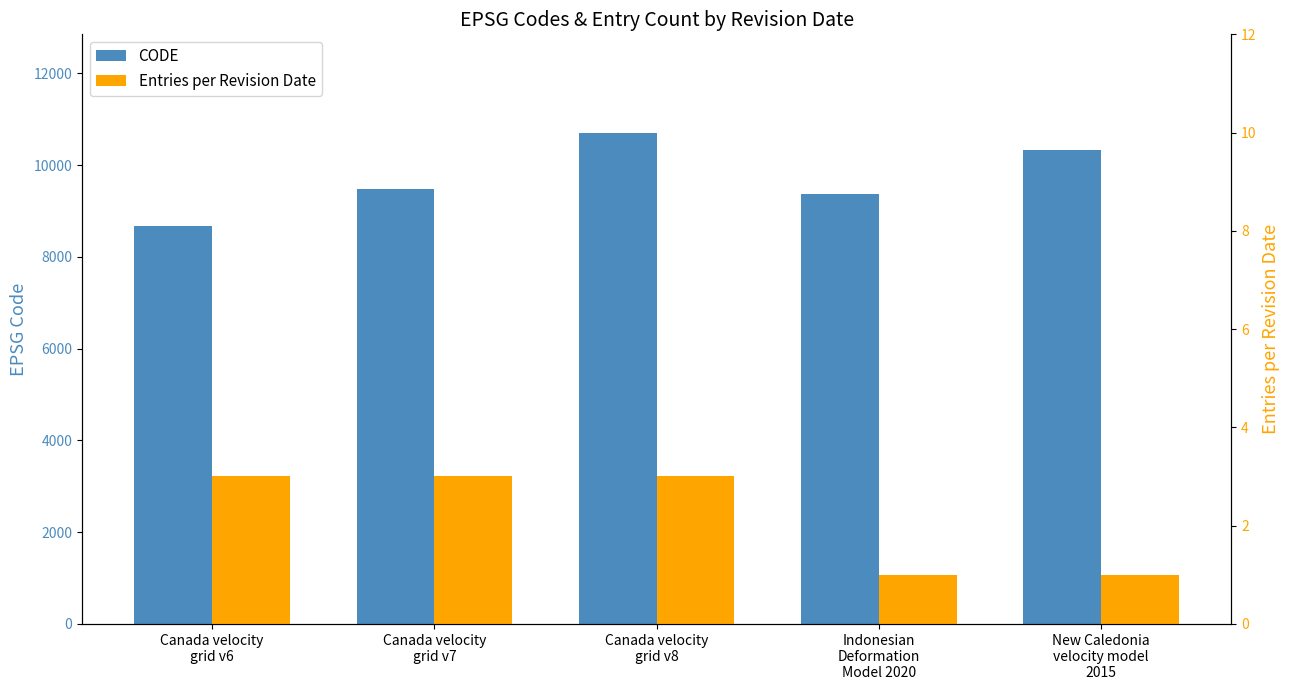

What is the average value of the Entries per Revision Date series?

2